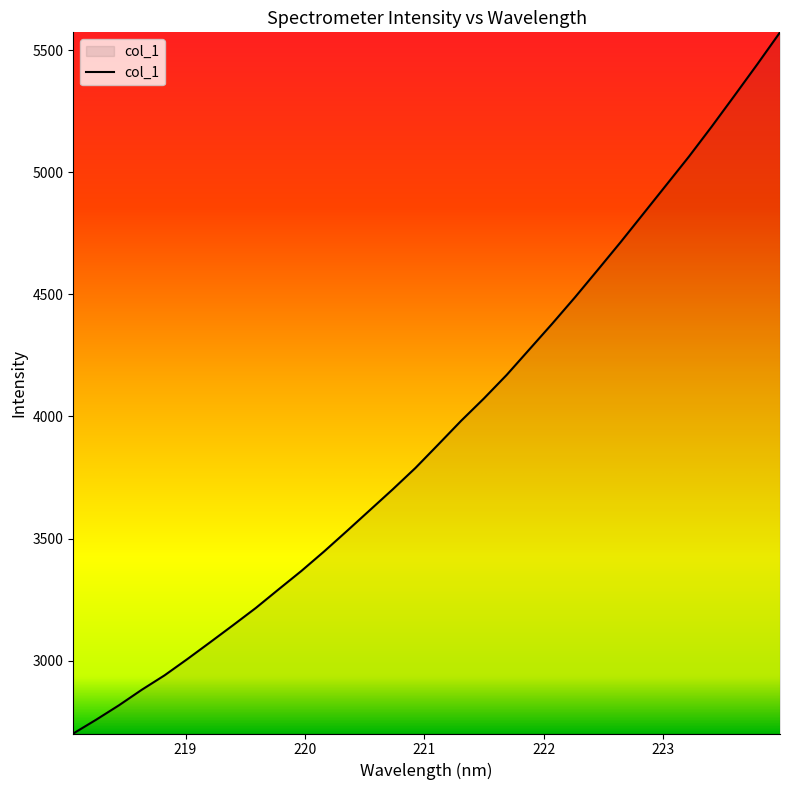

What is the greatest value displayed?

5572.4